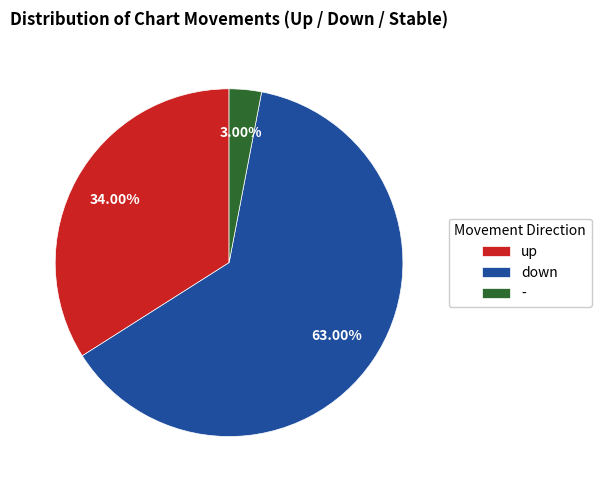

Which category has the biggest portion of the pie?

down